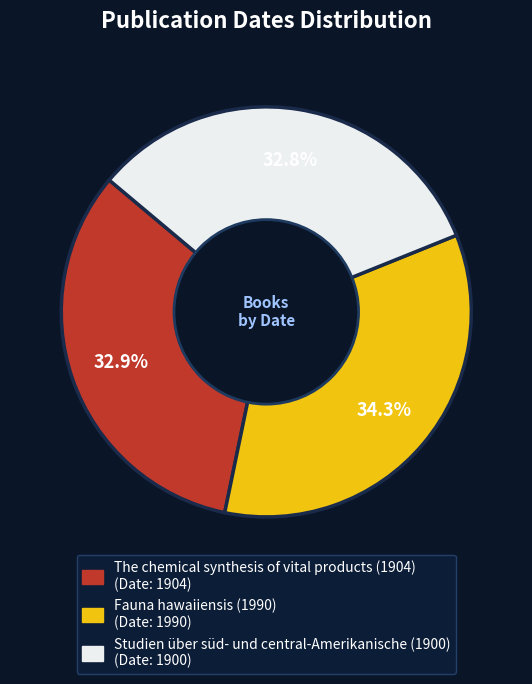

What is the ratio of the value at Studien über süd- und central-Amerikanische (1900) to the value at Fauna hawaiiensis (1990)?

1.0